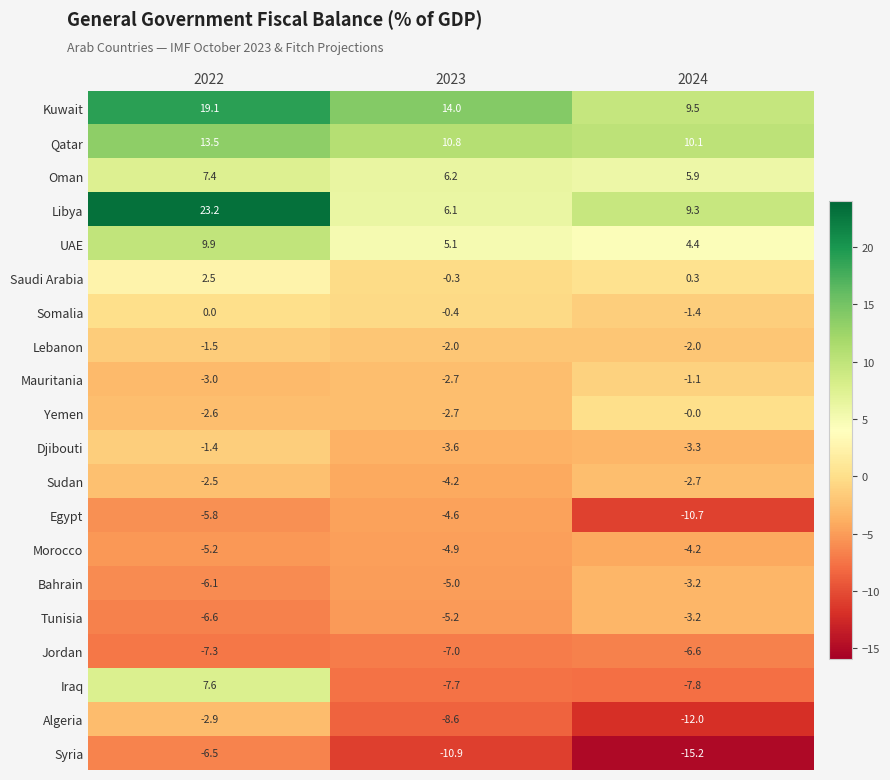

What is the average value of the Bahrain series?

-4.8